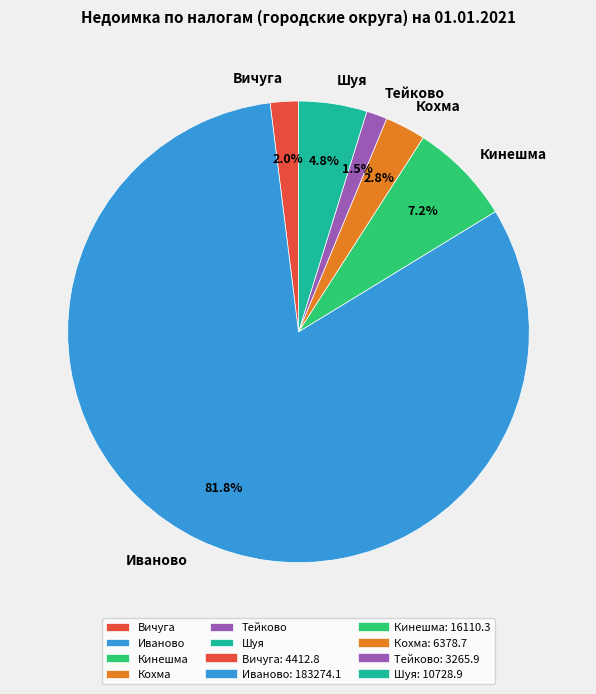

Which category has the smallest portion of the pie?

Тейково